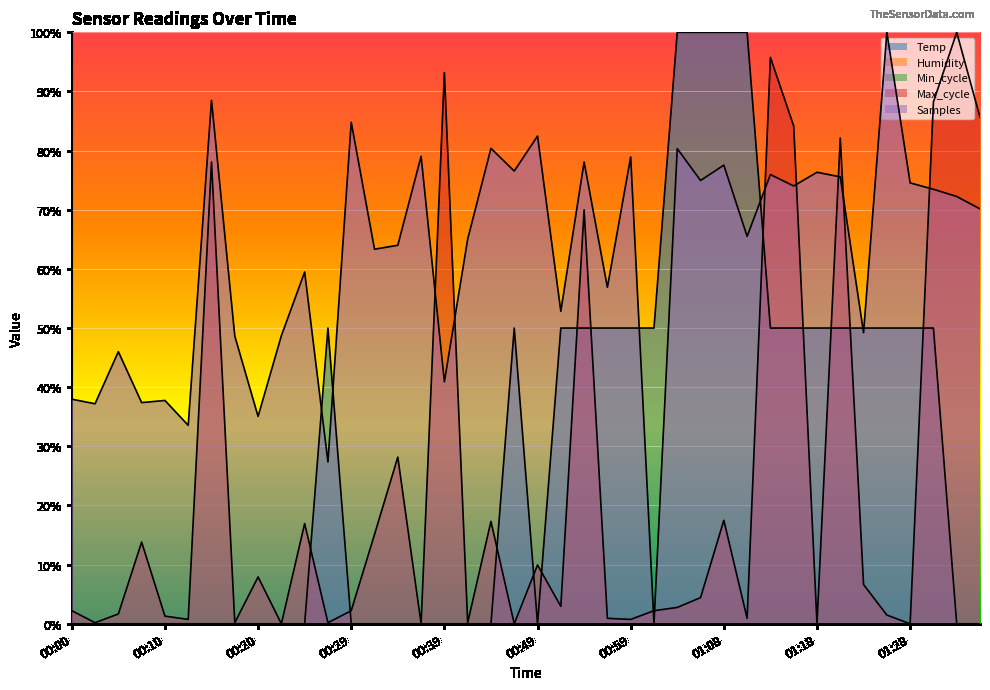

Between which two adjacent categories do Max_cycle and Samples first intersect?

00:37 and 00:39